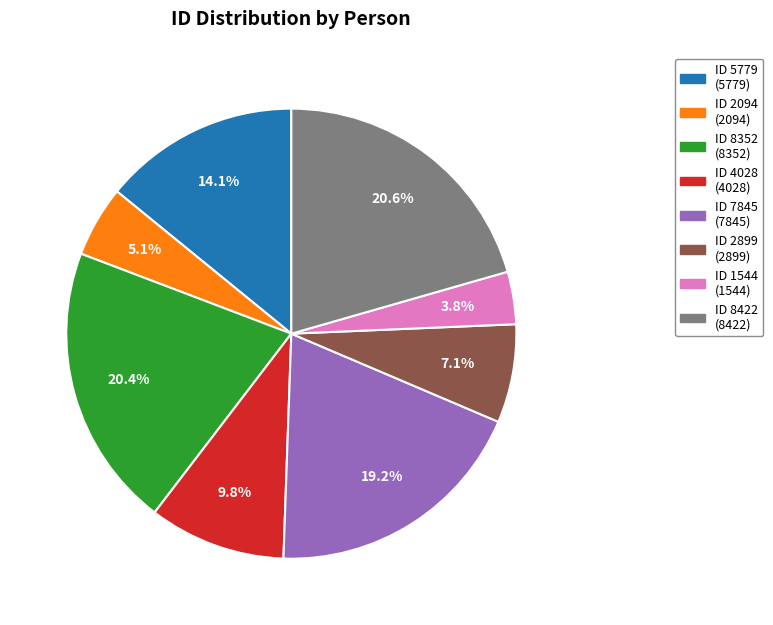

Is there a majority slice in this chart?

No